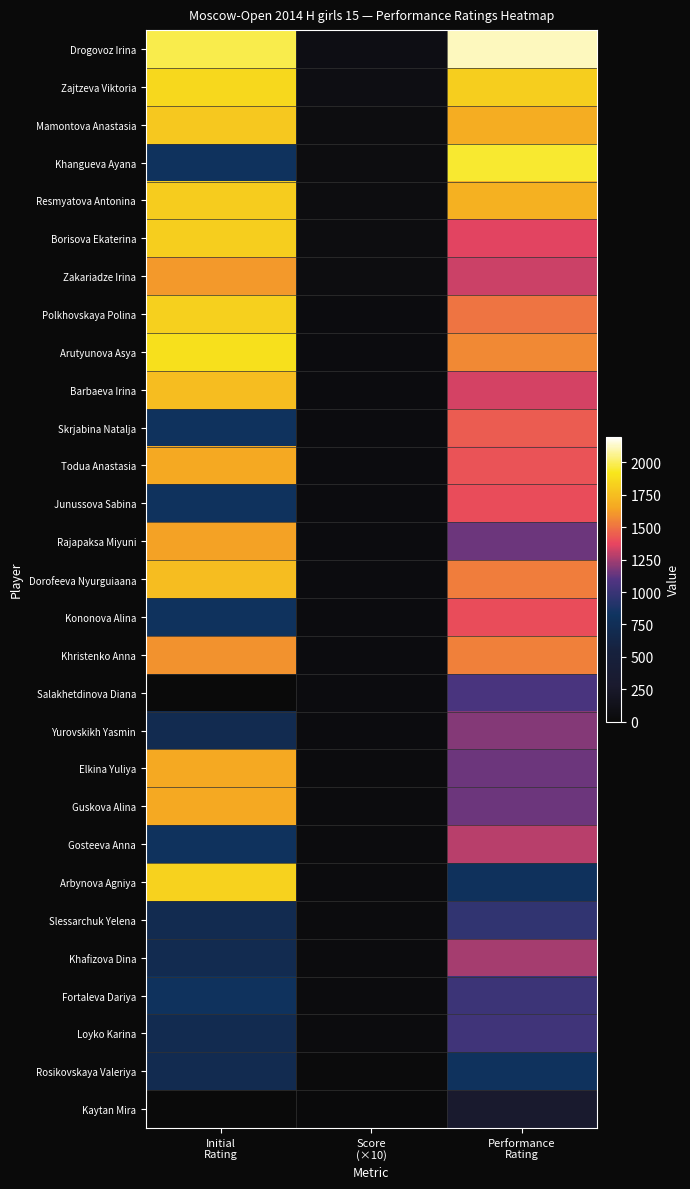

List the series in order of their peak value, lowest first.

Kaytan Mira, Rosikovskaya Valeriya, Slessarchuk Yelena, Fortaleva Dariya, Loyko Karina, Salakhetdinova Diana, Yurovskikh Yasmin, Khafizova Dina, Gosteeva Anna, Junussova Sabina, Kononova Alina, Skrjabina Natalja, Khristenko Anna, Zakariadze Irina, Rajapaksa Miyuni, Guskova Alina, Elkina Yuliya, Todua Anastasia, Barbaeva Irina, Dorofeeva Nyurguiaana, Mamontova Anastasia, Resmyatova Antonina, Borisova Ekaterina, Polkhovskaya Polina, Arbynova Agniya, Zajtzeva Viktoria, Arutyunova Asya, Khangueva Ayana, Drogovoz Irina